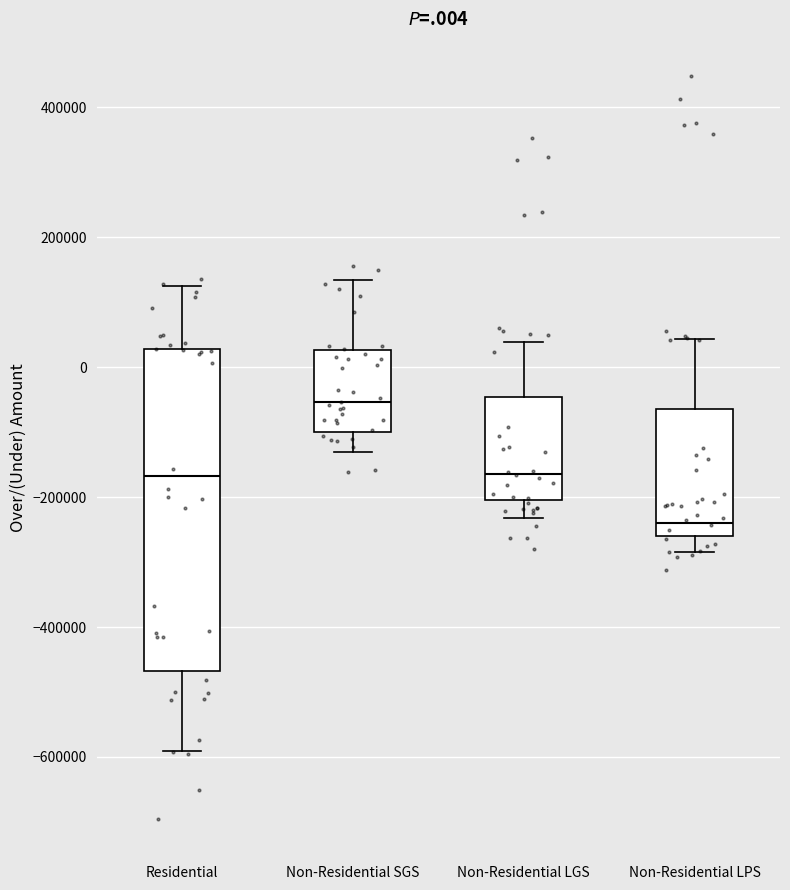

Reading left to right, read every box against the y-axis: the position of its median line, the range the box covers, and the ends of its whiskers. The values are not printed on the chart, so give them approximately, as read against the axis.

Residential: median -160000, box -460000 to 20000, whiskers -600000 to 120000
Non-Residential SGS: median -60000, box -100000 to 20000, whiskers -140000 to 140000
Non-Residential LGS: median -160000, box -200000 to -40000, whiskers -240000 to 40000
Non-Residential LPS: median -240000, box -260000 to -60000, whiskers -280000 to 40000